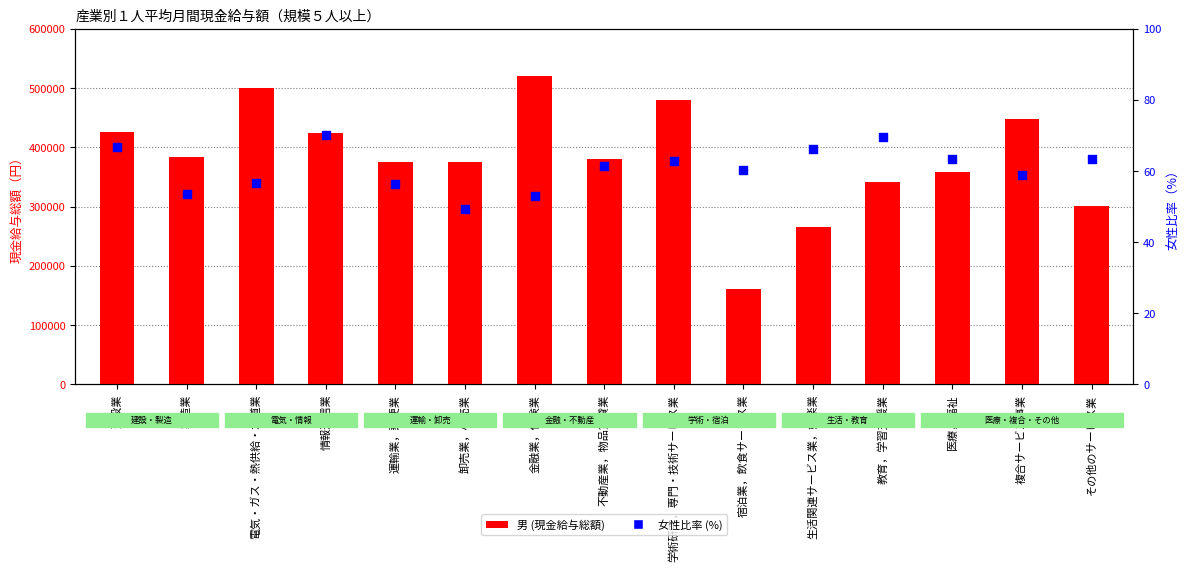

What are all the series names shown in the legend?

男 (現金給与総額), 女性比率 (%)